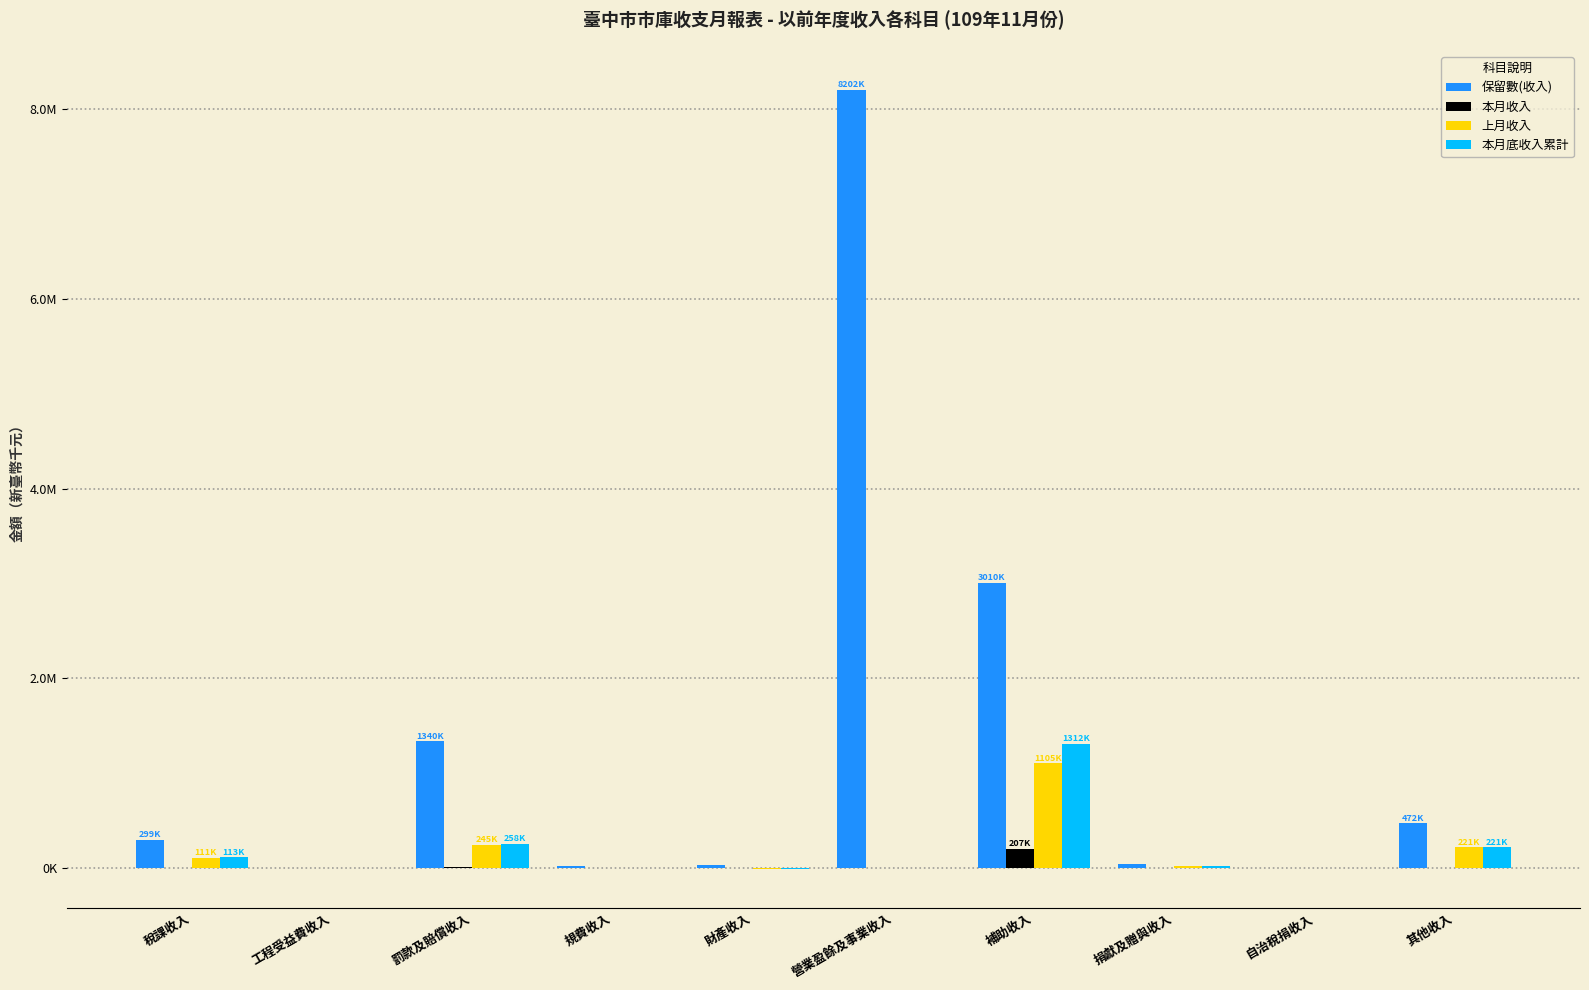

At which category is the sum across all series the highest?

營業盈餘及事業收入